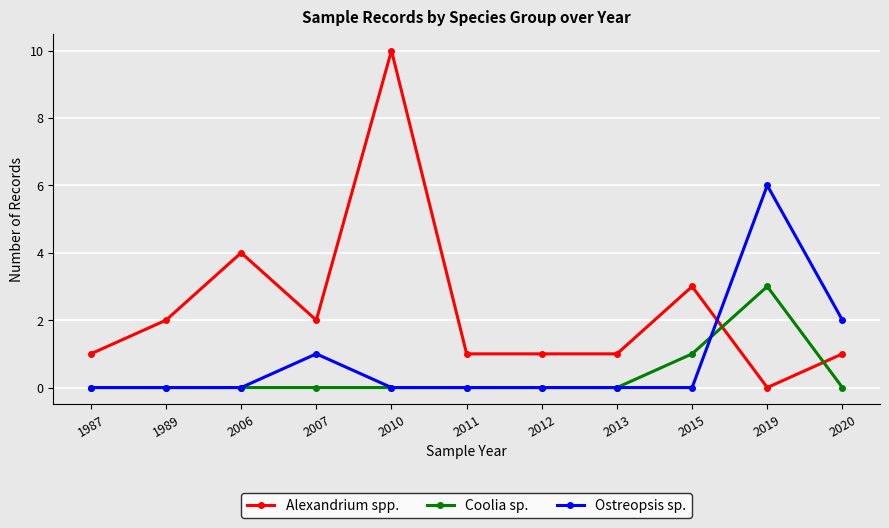

Where is Alexandrium spp. nearest to the value 5?

2006